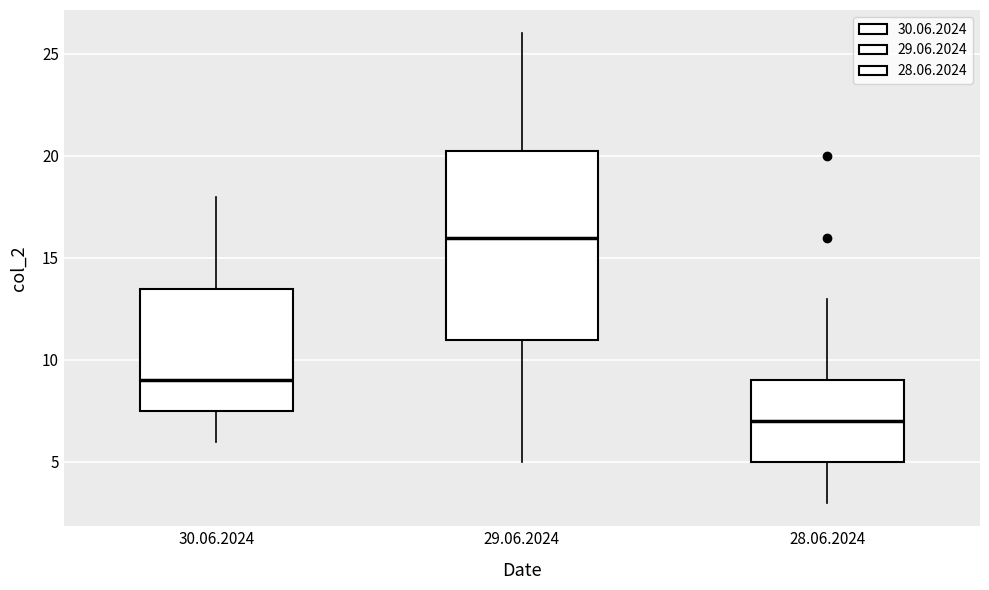

Which box has the highest median line?

29.06.2024